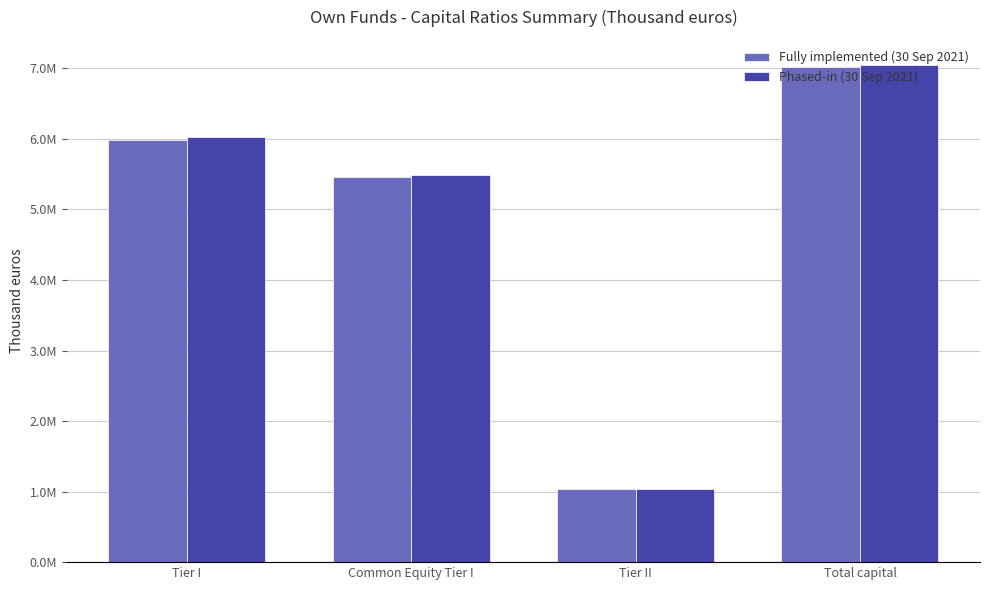

Rank the categories by Fully implemented (30 Sep 2021) value from highest to lowest.

Total capital, Tier I, Common Equity Tier I, Tier II